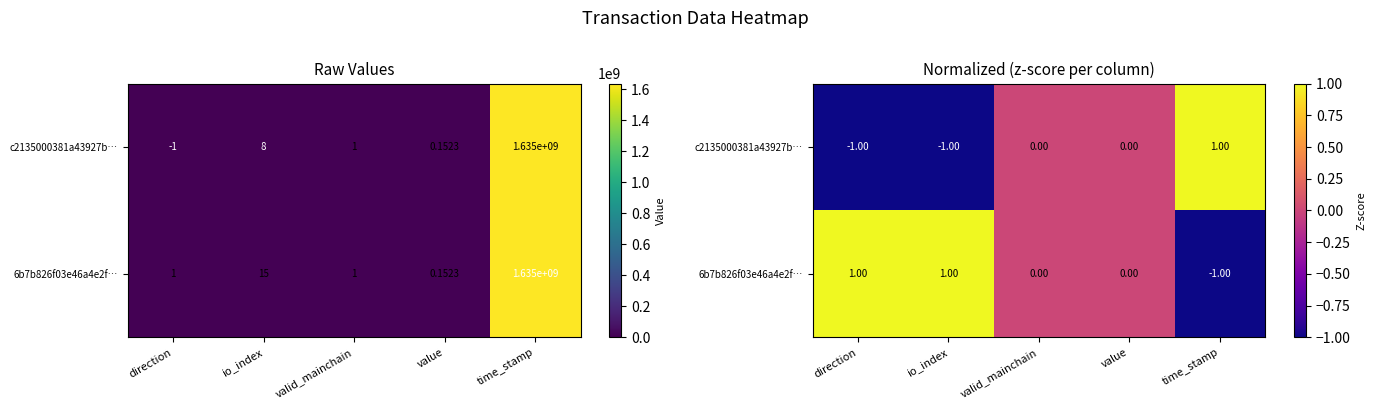

How many values in the 6b7b826f03e46a4e2f… series are below 0?

1